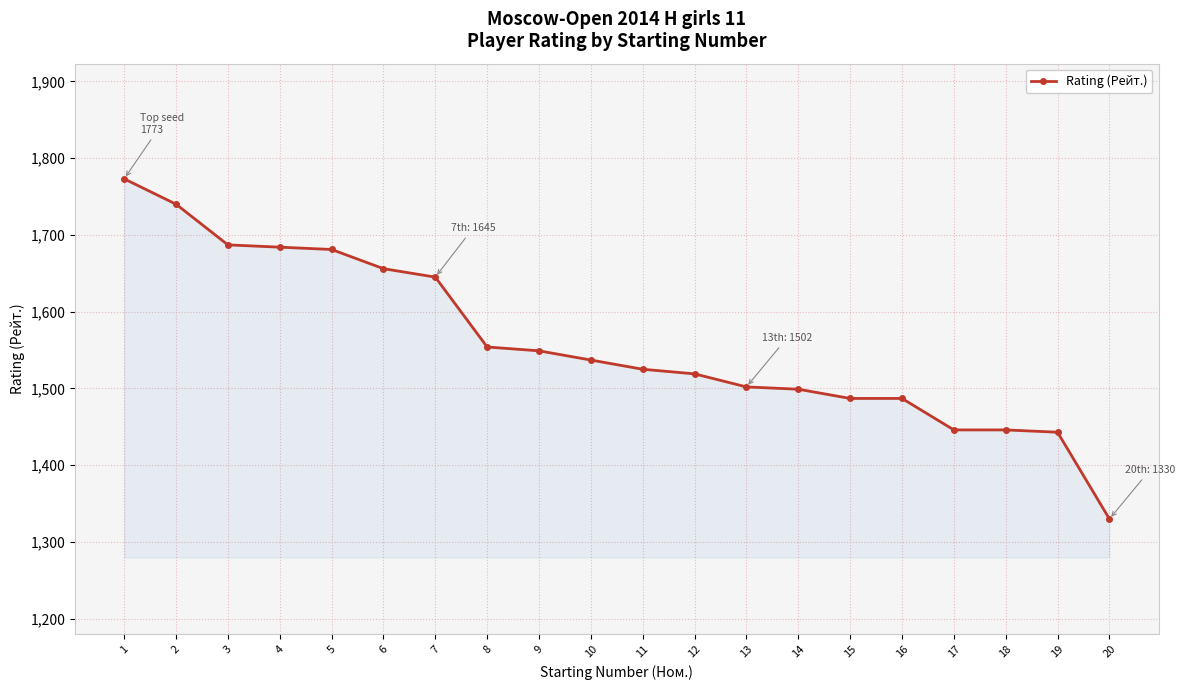

How many data points are less than 1537?

10